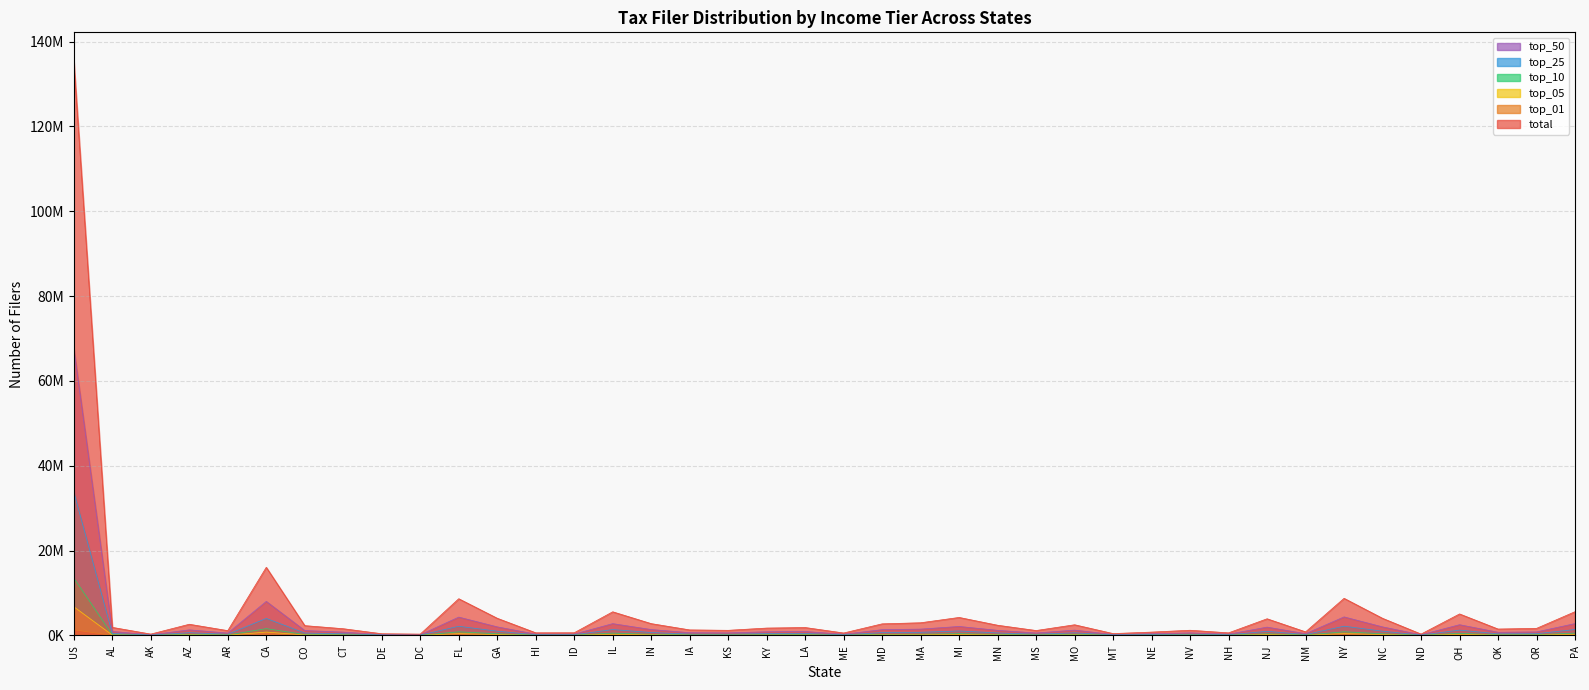

At which category does top_25 reach its first local valley?

AK